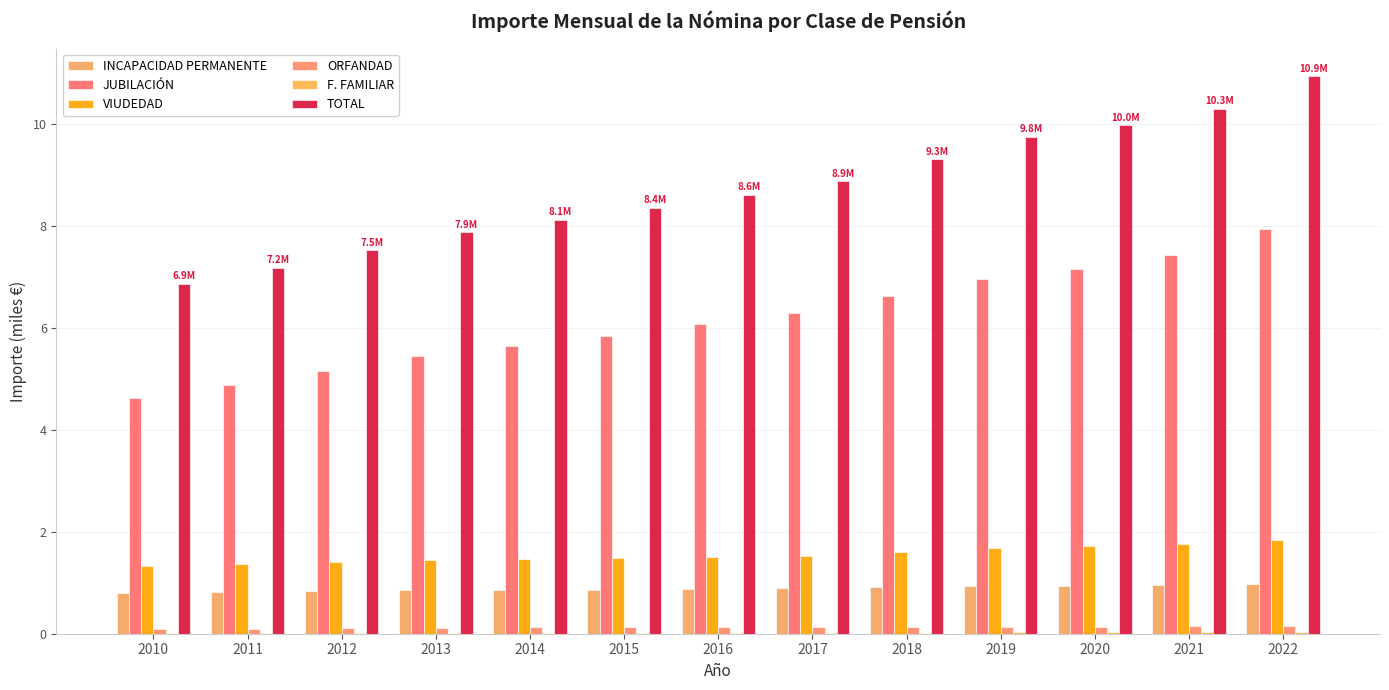

Reading left to right, transcribe all the data shown in this chart.

INCAPACIDAD PERMANENTE: 2010=0.8	2011=0.8	2012=0.8	2013=0.8	2014=0.9	2015=0.9	2016=0.9	2017=0.9	2018=0.9	2019=0.9	2020=0.9	2021=0.9	2022=1.0
JUBILACIÓN: 2010=4.6	2011=4.9	2012=5.2	2013=5.4	2014=5.7	2015=5.9	2016=6.1	2017=6.3	2018=6.6	2019=7.0	2020=7.2	2021=7.4	2022=7.9
VIUDEDAD: 2010=1.3	2011=1.4	2012=1.4	2013=1.5	2014=1.5	2015=1.5	2016=1.5	2017=1.5	2018=1.6	2019=1.7	2020=1.7	2021=1.8	2022=1.8
ORFANDAD: 2010=0.1	2011=0.1	2012=0.1	2013=0.1	2014=0.1	2015=0.1	2016=0.1	2017=0.1	2018=0.1	2019=0.1	2020=0.1	2021=0.1	2022=0.1
F. FAMILIAR: 2010=0.0	2011=0.0	2012=0.0	2013=0.0	2014=0.0	2015=0.0	2016=0.0	2017=0.0	2018=0.0	2019=0.0	2020=0.0	2021=0.0	2022=0.0
TOTAL: 2010=6.9	2011=7.2	2012=7.5	2013=7.9	2014=8.1	2015=8.4	2016=8.6	2017=8.9	2018=9.3	2019=9.8	2020=10.0	2021=10.3	2022=10.9